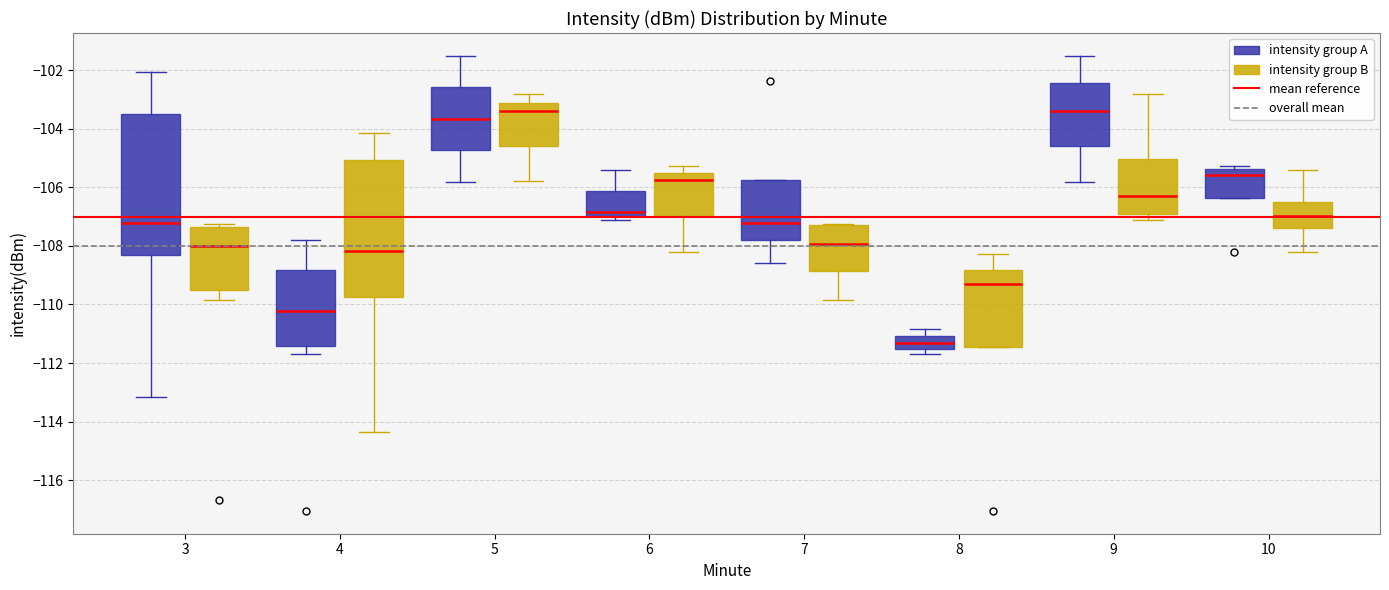

Reading left to right, read every box against the y-axis: the position of its median line, the range the box covers, and the ends of its whiskers. The values are not printed on the chart, so give them approximately, as read against the axis.

3 (intensity group A): median -107.2, box -108.4 to -103.4, whiskers -113.2 to -102.0
3 (intensity group B): median -108.0, box -109.6 to -107.4, whiskers -109.8 to -107.2
4 (intensity group A): median -110.2, box -111.4 to -108.8, whiskers -111.8 to -107.8
4 (intensity group B): median -108.2, box -109.8 to -105.0, whiskers -114.4 to -104.2
5 (intensity group A): median -103.6, box -104.8 to -102.6, whiskers -105.8 to -101.6
5 (intensity group B): median -103.4, box -104.6 to -103.2, whiskers -105.8 to -102.8
6 (intensity group A): median -106.8, box -107.0 to -106.2, whiskers -107.2 to -105.4
6 (intensity group B): median -105.8, box -107.0 to -105.6, whiskers -108.2 to -105.2
7 (intensity group A): median -107.2, box -107.8 to -105.8, whiskers -108.6 to -105.8
7 (intensity group B): median -108.0, box -108.8 to -107.4, whiskers -109.8 to -107.2
8 (intensity group A): median -111.4, box -111.6 to -111.0, whiskers -111.8 to -110.8
8 (intensity group B): median -109.2, box -111.4 to -108.8, whiskers -111.4 to -108.2
9 (intensity group A): median -103.4, box -104.6 to -102.4, whiskers -105.8 to -101.6
9 (intensity group B): median -106.4, box -107.0 to -105.0, whiskers -107.2 to -102.8
10 (intensity group A): median -105.6, box -106.4 to -105.4, whiskers -106.4 to -105.2
10 (intensity group B): median -107.0, box -107.4 to -106.4, whiskers -108.2 to -105.4